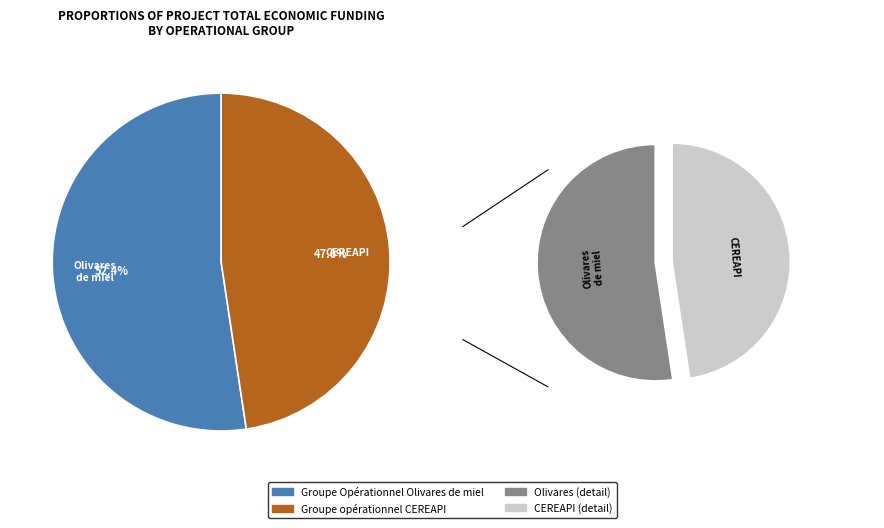

To the nearest percent, what portion does Groupe Opérationnel Olivares de miel represent?

52%